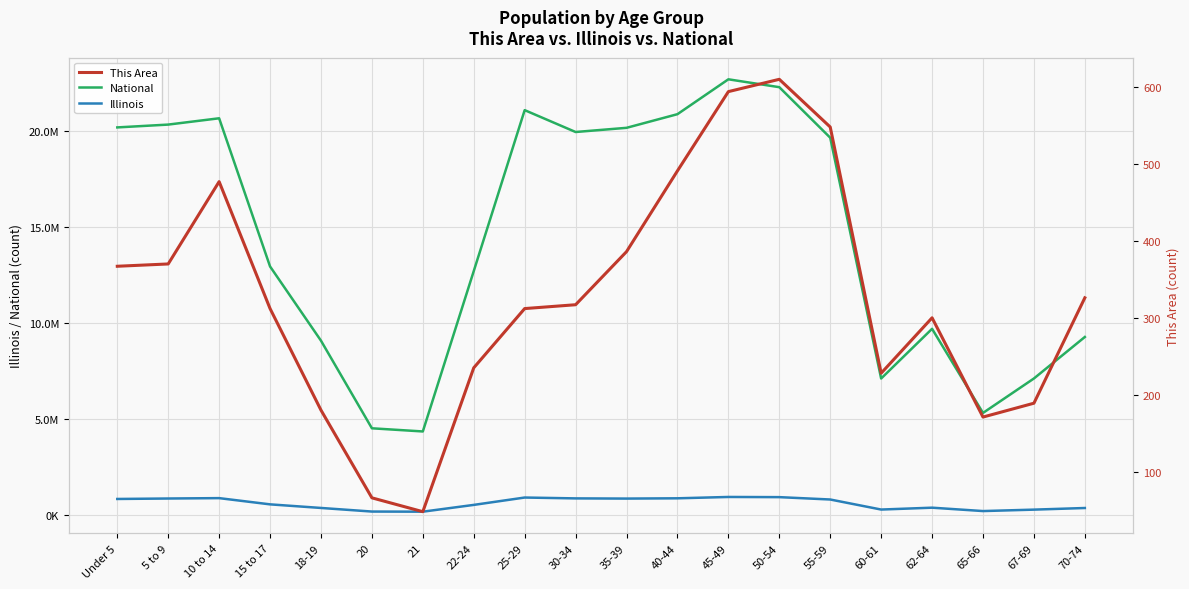

True or false: Illinois and This Area intersect in this chart.

False